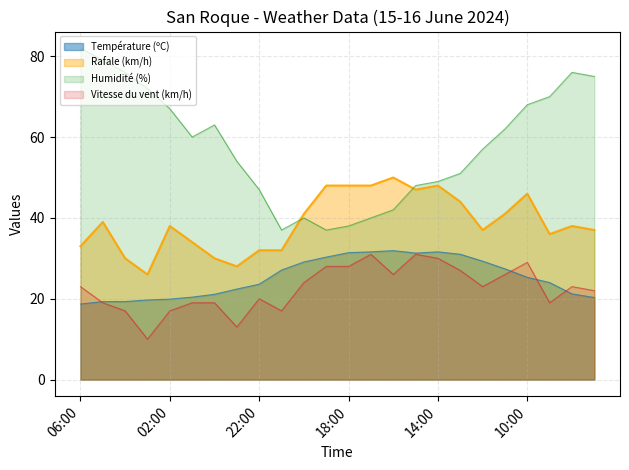

Where is the first local minimum for Humidité (%)?

01:00